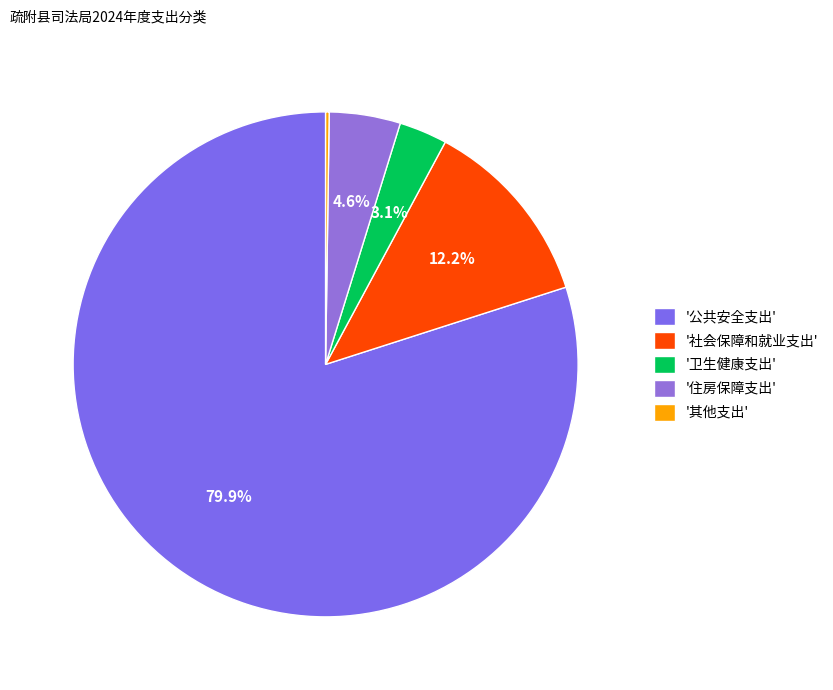

To the nearest percent, what is the average slice percentage?

20%